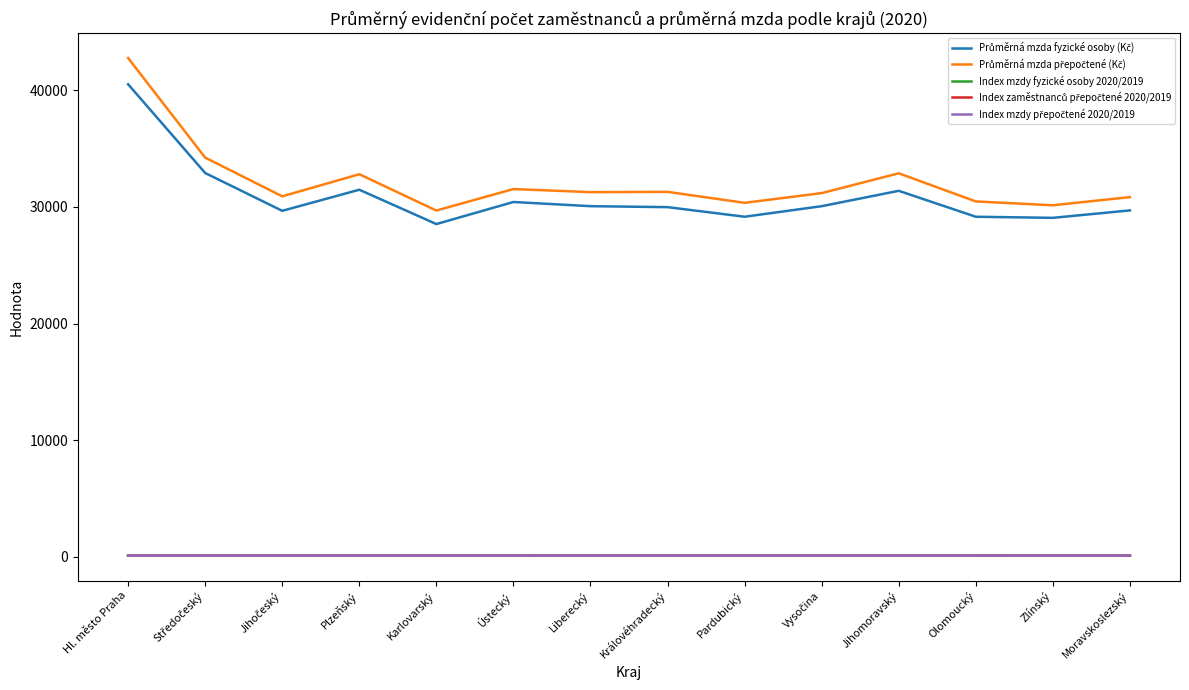

At which category is the sum across all series the highest?

Hl. město Praha